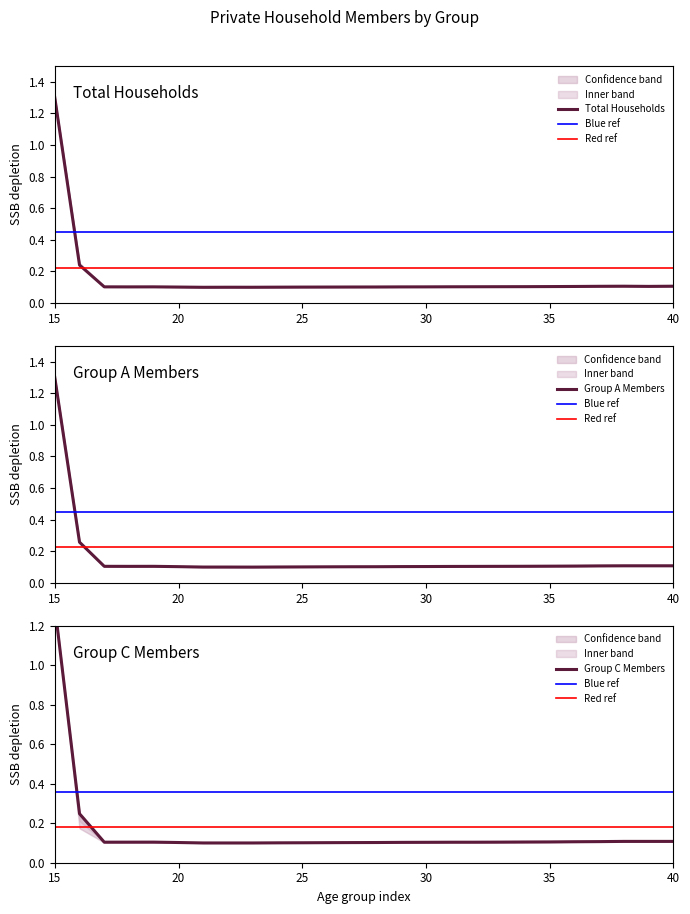

Does the chart have visible grid lines?

No